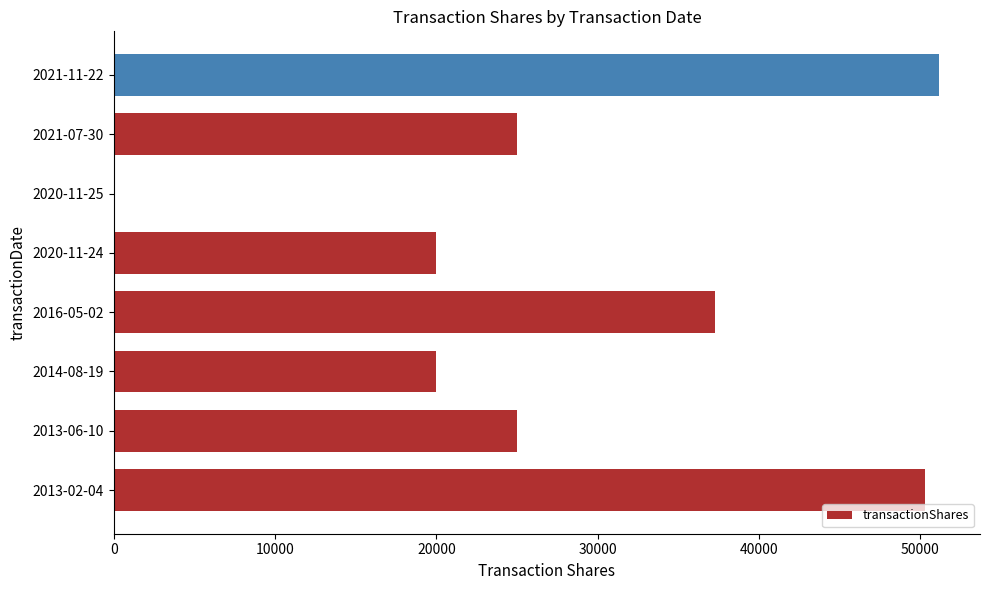

Reading bottom to top, list all the values displayed in this chart.

2013-02-04=50300	2013-06-10=25000	2014-08-19=20000	2016-05-02=37258	2020-11-24=20000	2020-11-25=3	2021-07-30=25000	2021-11-22=51134